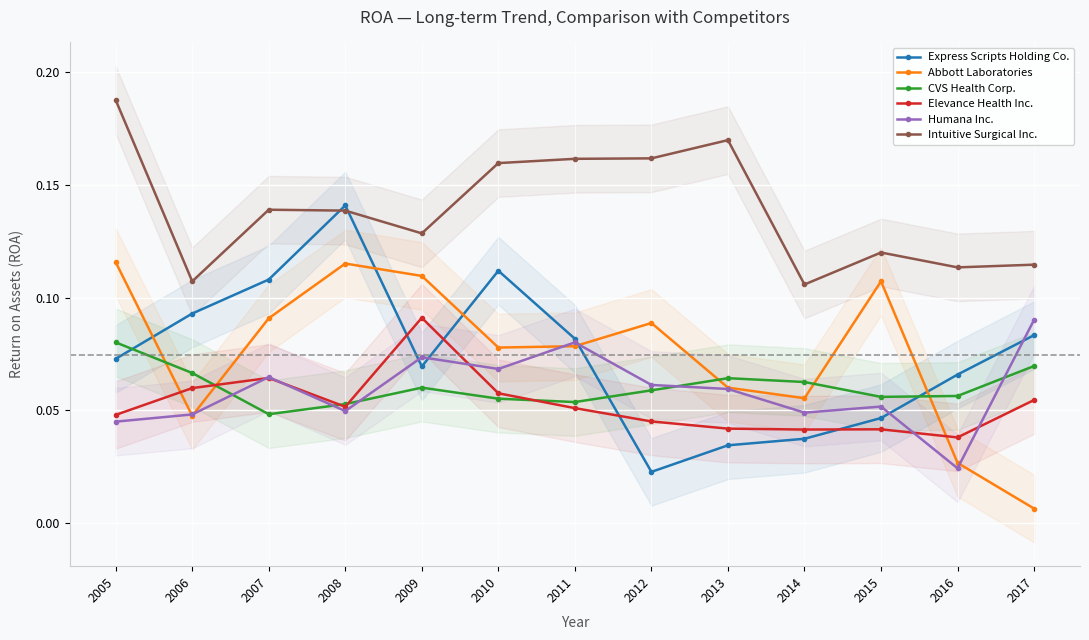

At which category is the sum across all series the highest?

2005